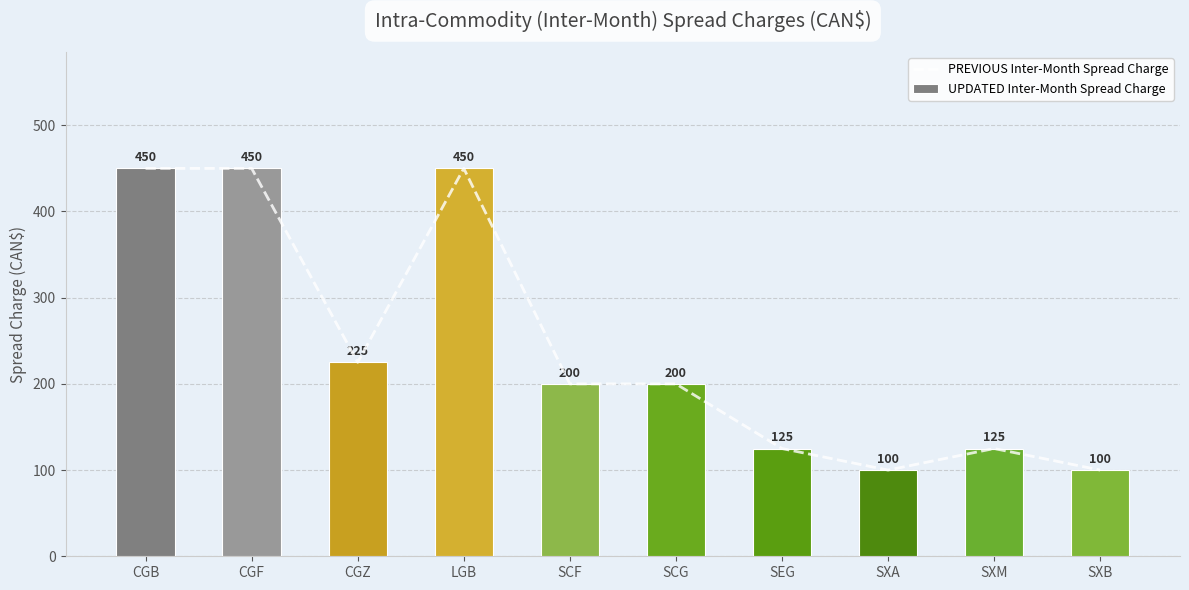

What is the minimum value for PREVIOUS Inter-Month Spread Charge?

100